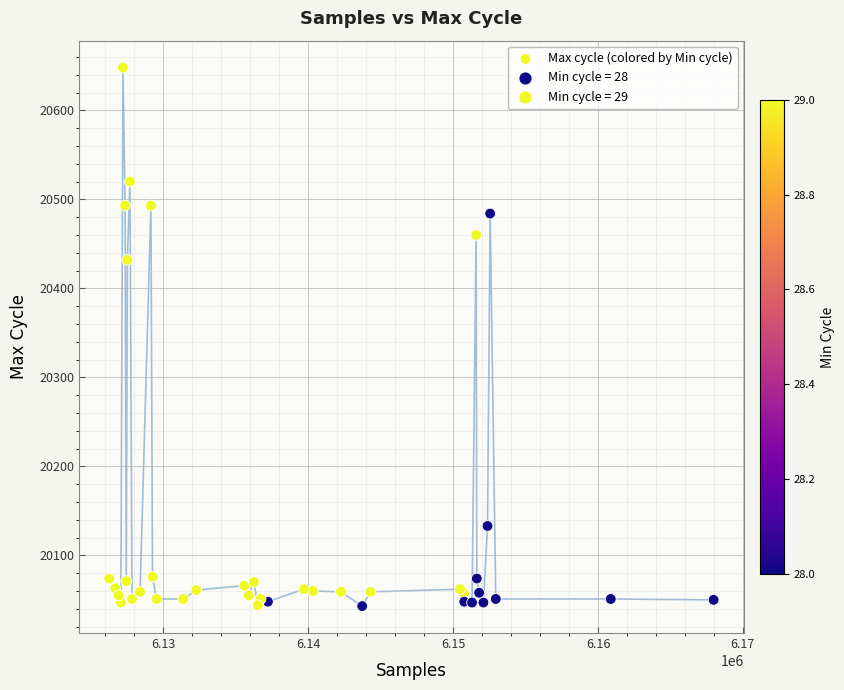

What Y value in the scatter plot is closest to 20345?

20432